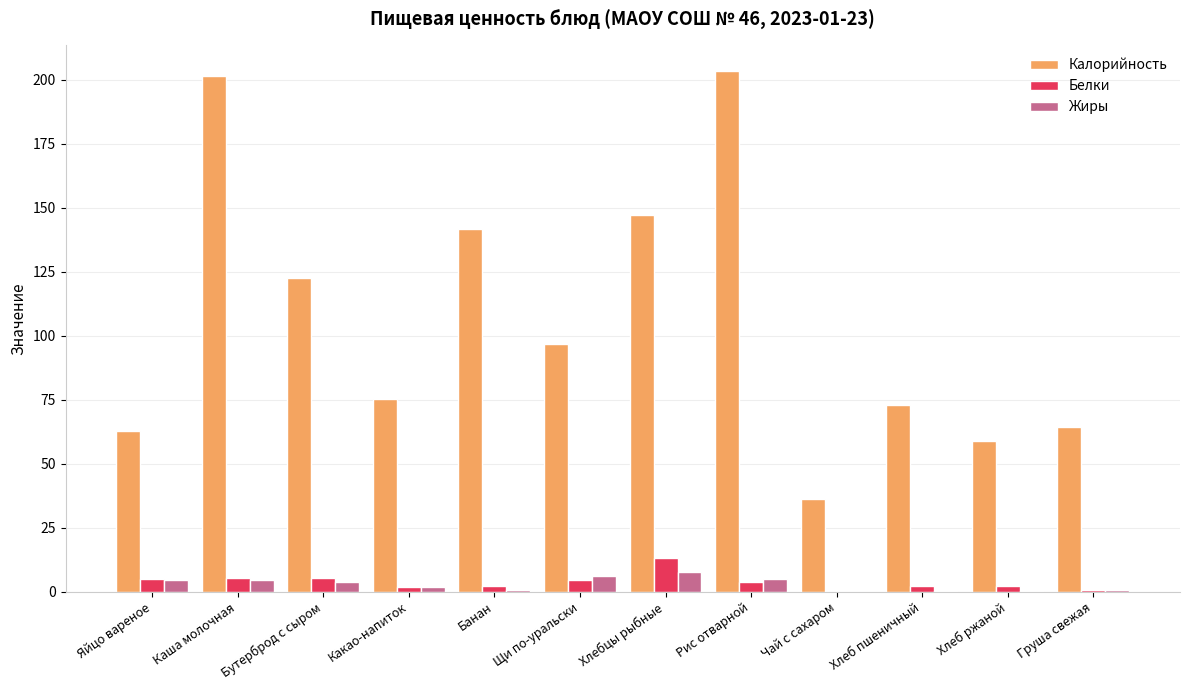

Between Щи по-уральски and Рис отварной, which series saw the biggest shift?

Калорийность